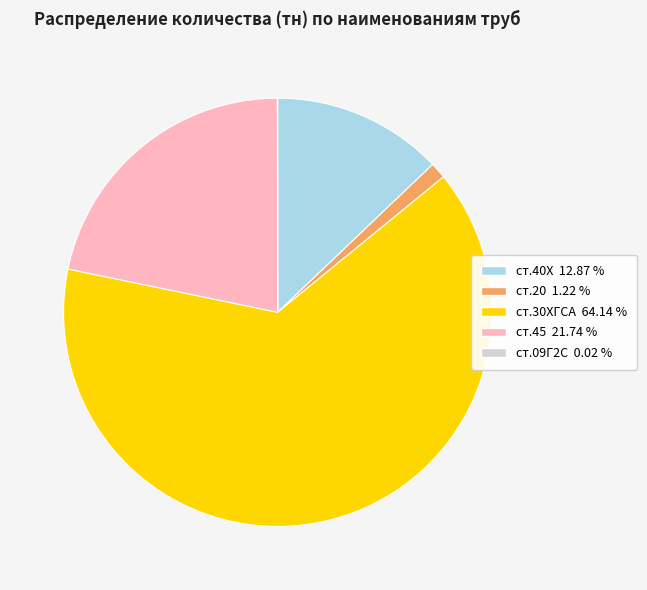

Does any single category account for the majority?

Yes